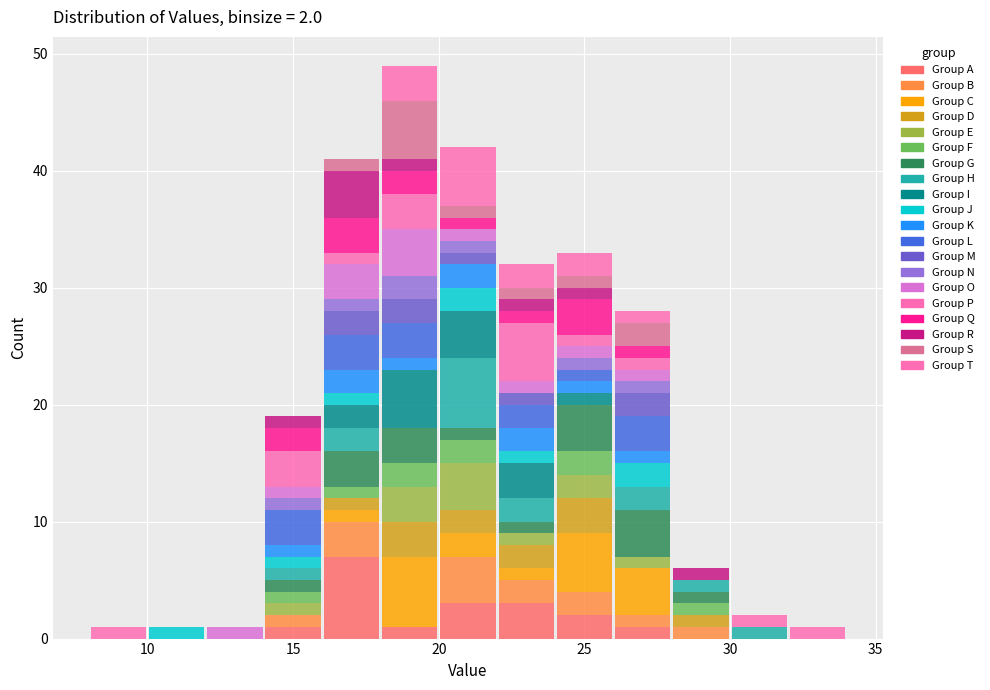

Which range on the x-axis has the tallest stacked bar (by total height)?

18 to 20